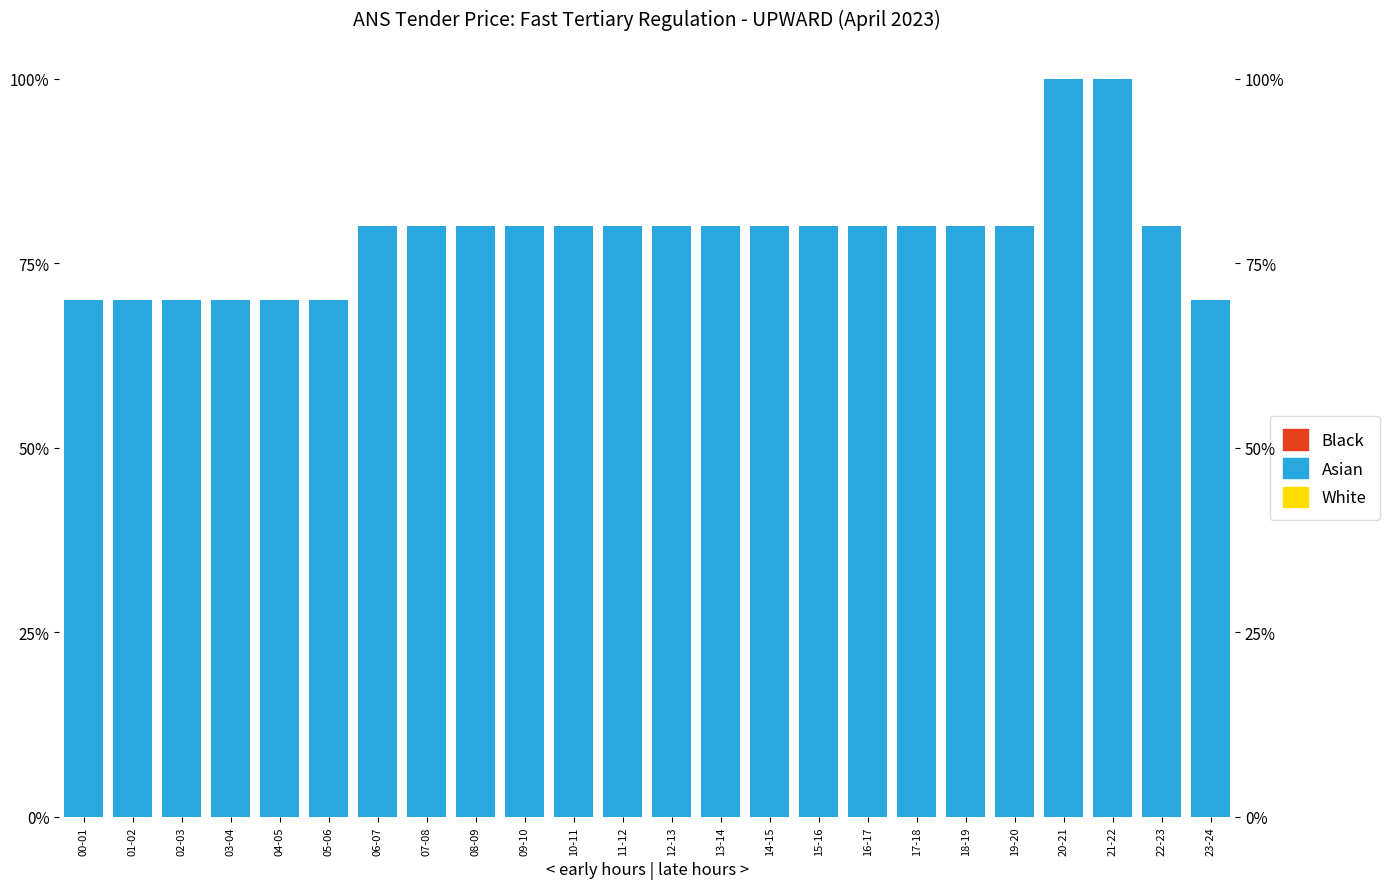

What position from the right is 17-18?

7